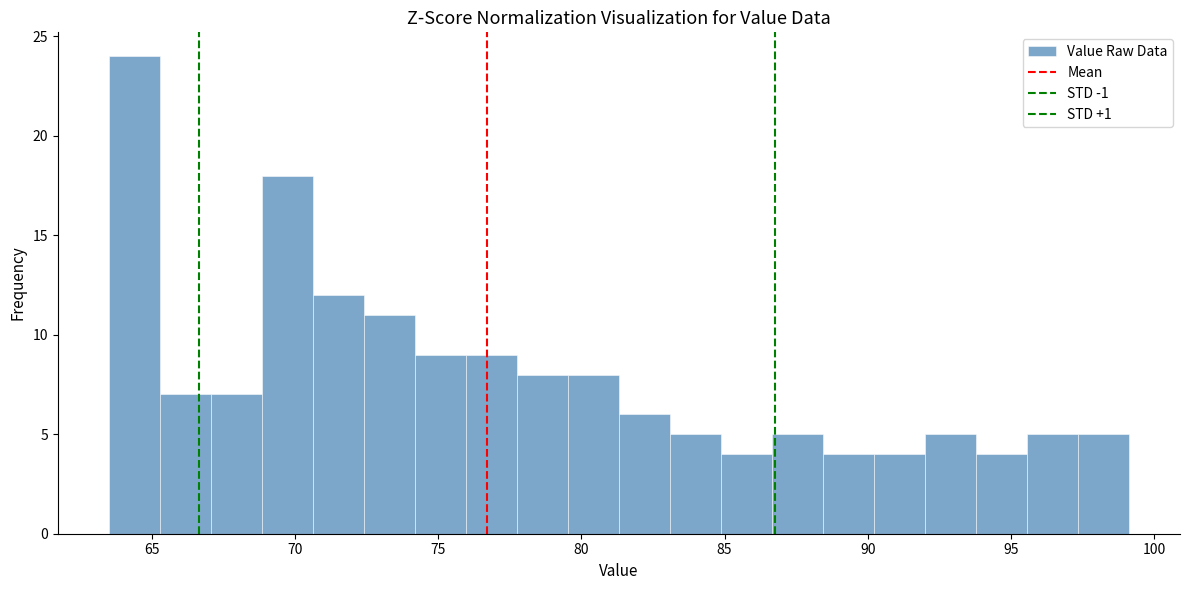

Around what value on the x-axis is the tallest bar? Give the approximate position of its centre, as read against the axis.

64.5